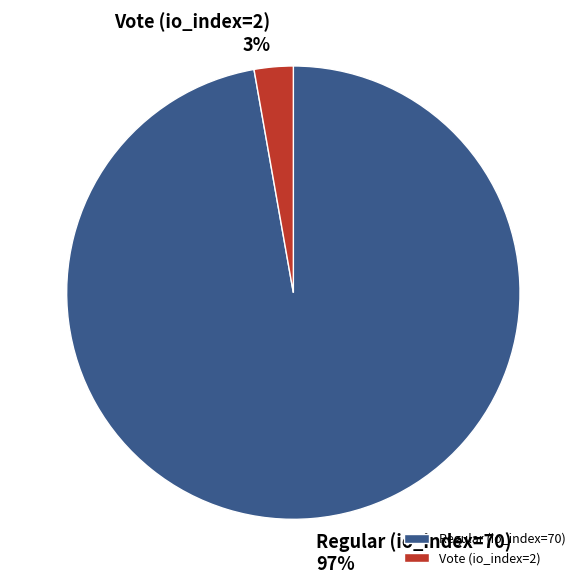

To the nearest percent, what is the average slice percentage?

50%